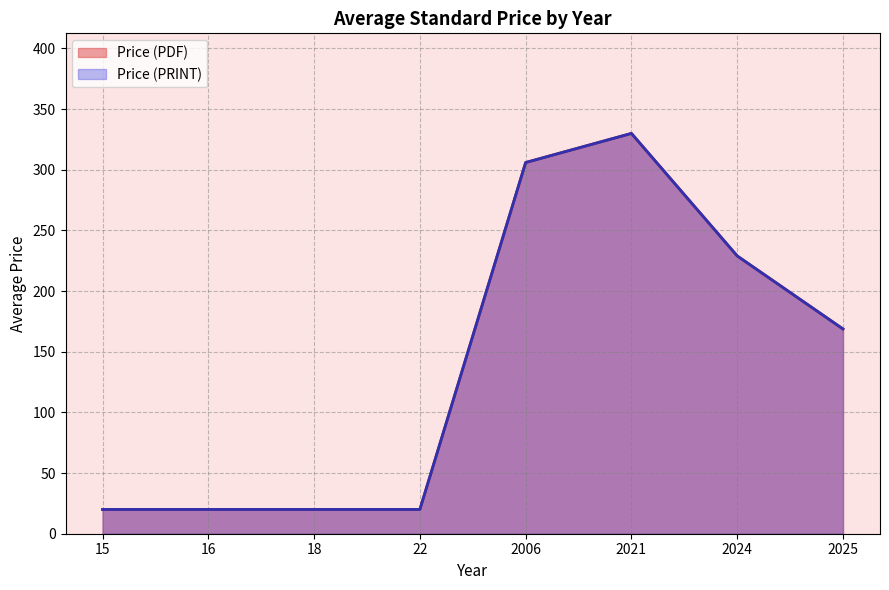

What are all the series names shown in the legend?

Price (PDF), Price (PRINT)